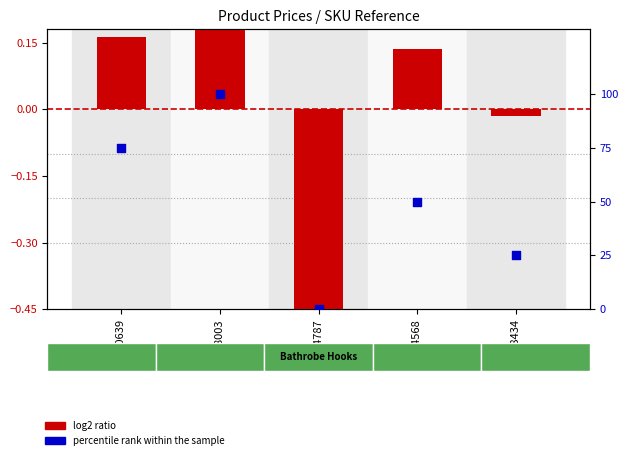

Which series has the largest total across all categories?

percentile rank within the sample